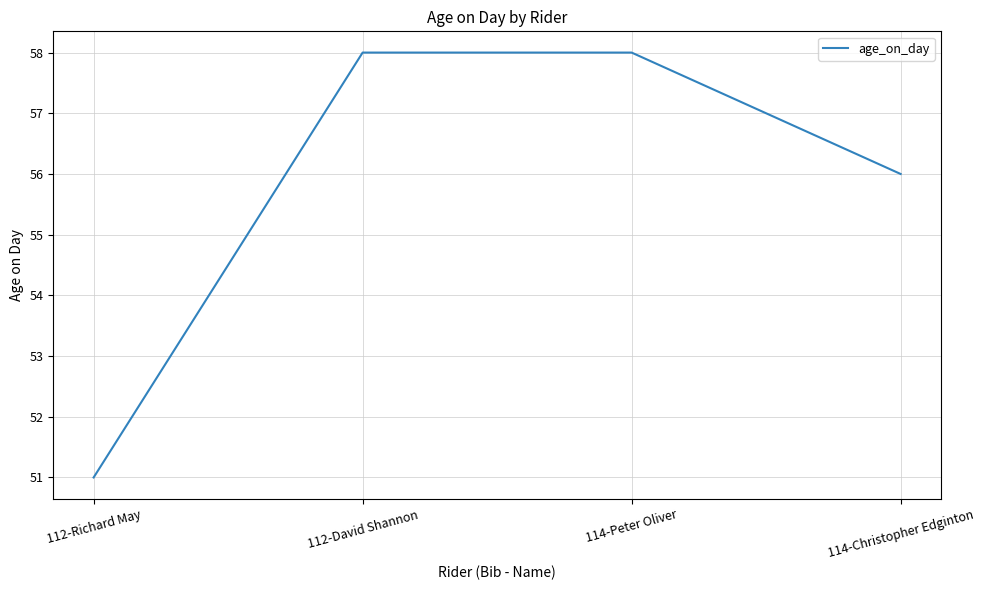

What position from the right is 114-Peter Oliver?

2